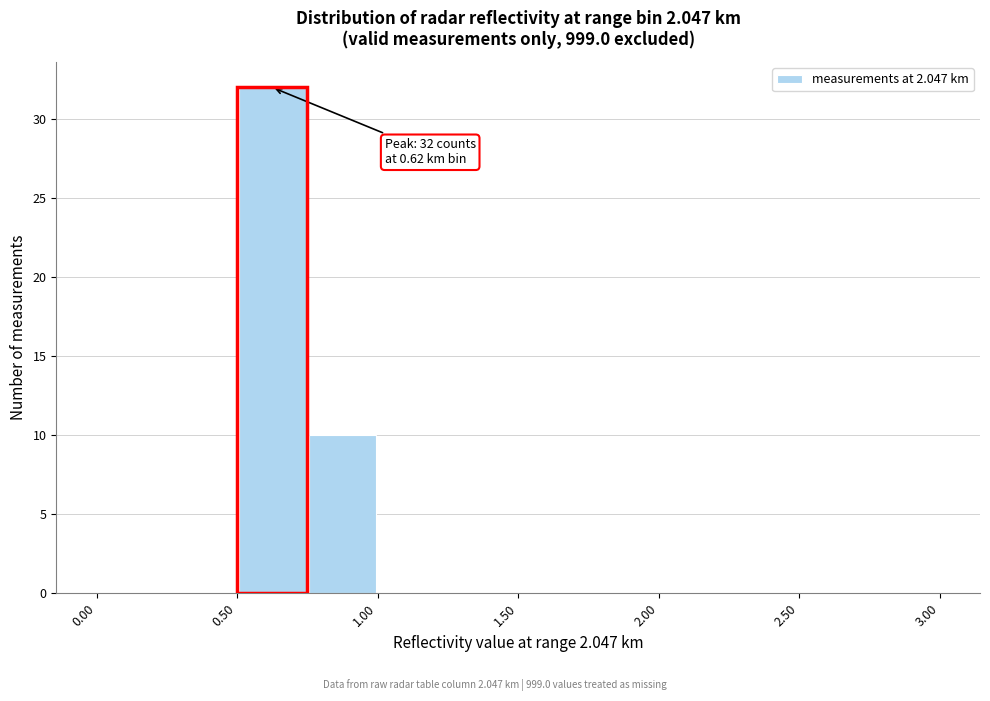

Which range on the x-axis has the tallest bar?

0.50 to 0.75